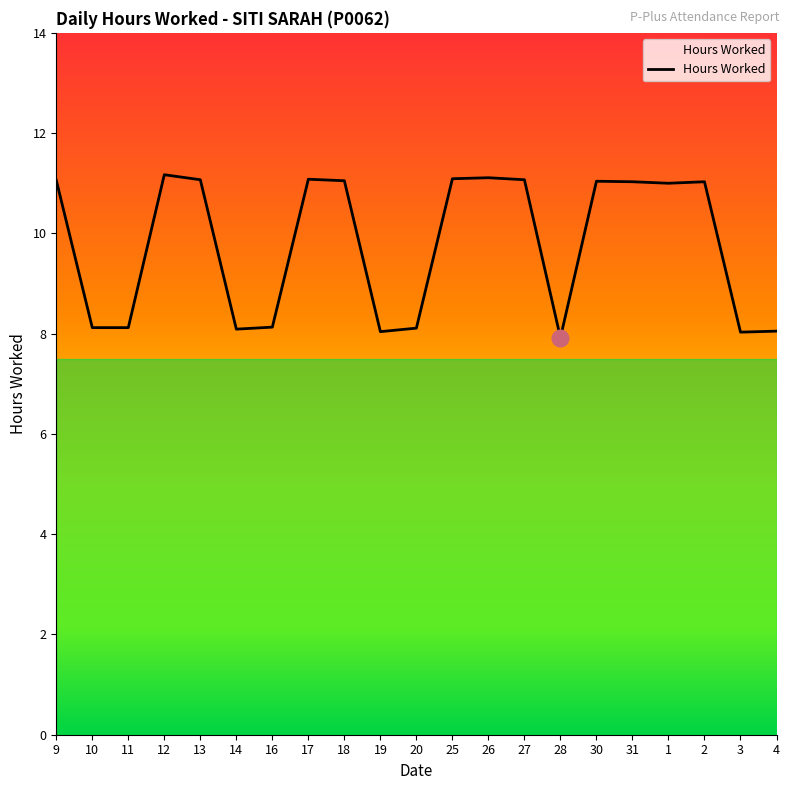

What is the difference between the second highest and minimum values?

3.2